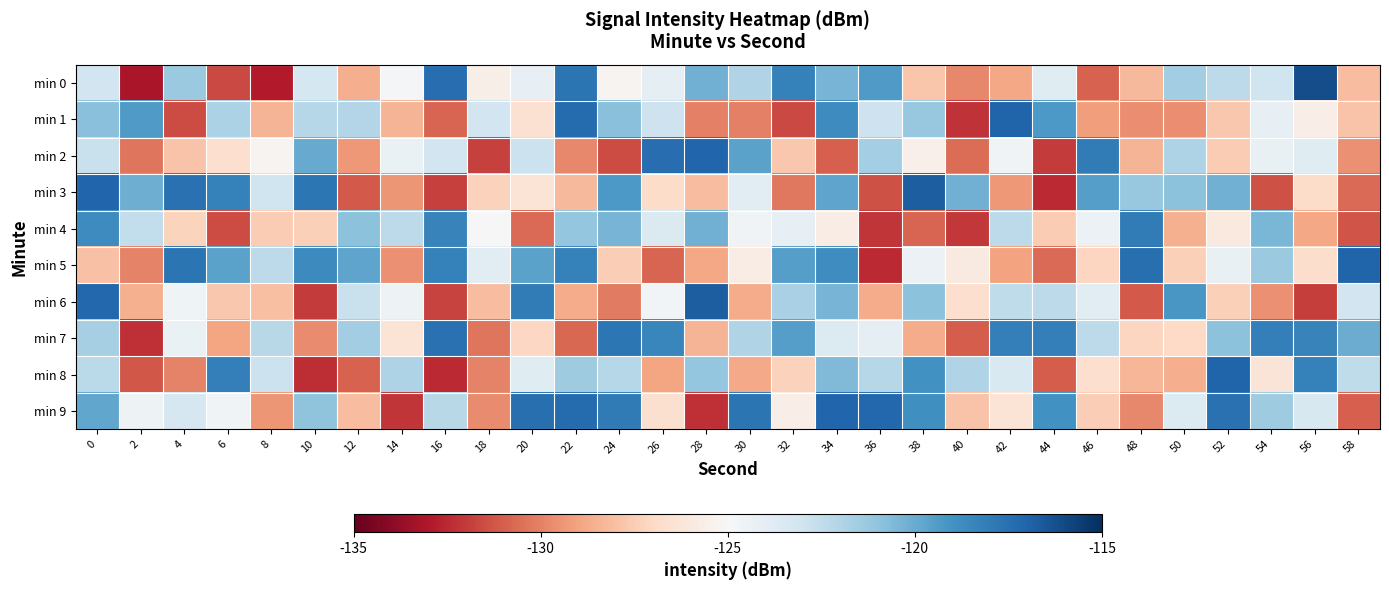

What is the total value across all series at 52?

-1230.9